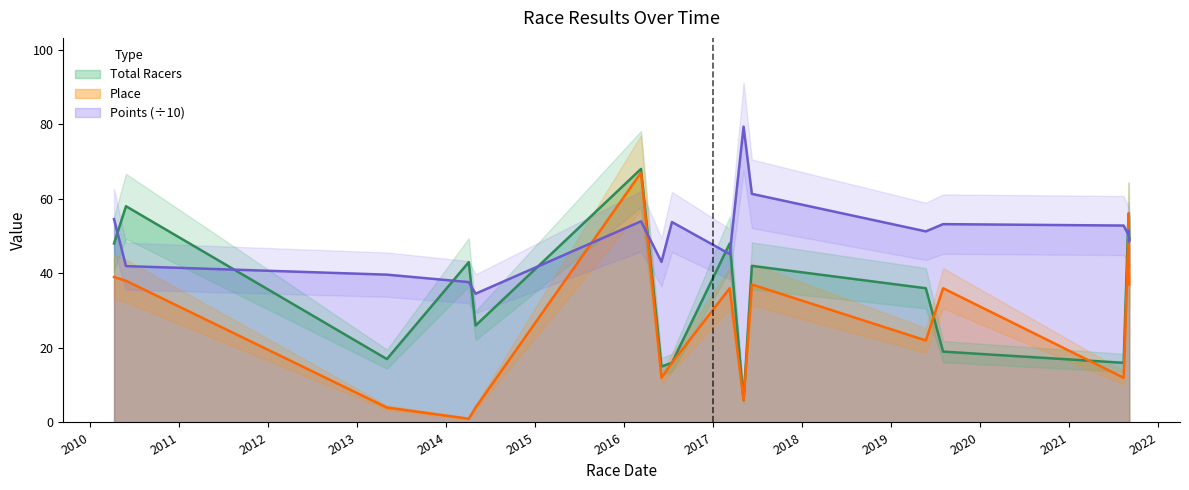

What is the lowest value of the Points (÷10) series?

34.5